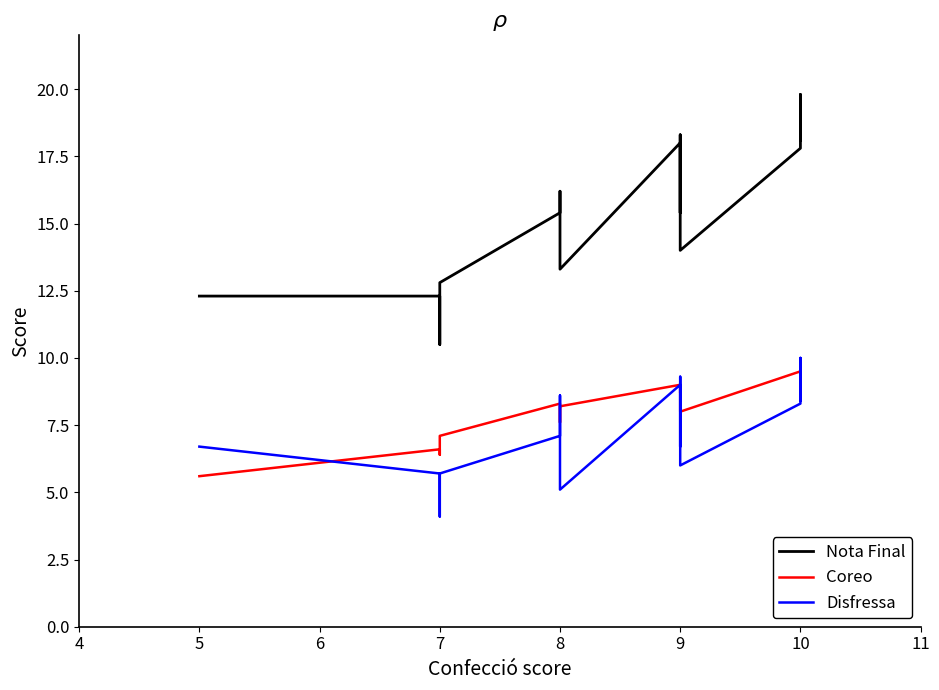

Rank the series by their maximum value, from highest to lowest.

Nota Final, Disfressa, Coreo